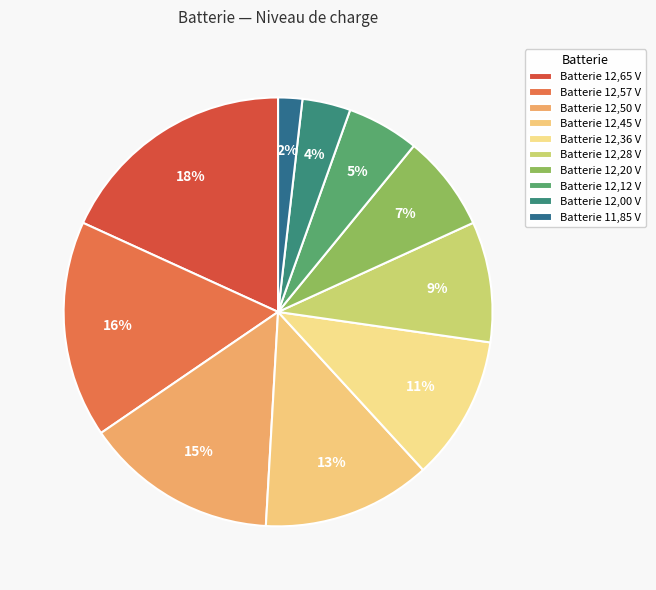

Count the number of slices in the pie.

10